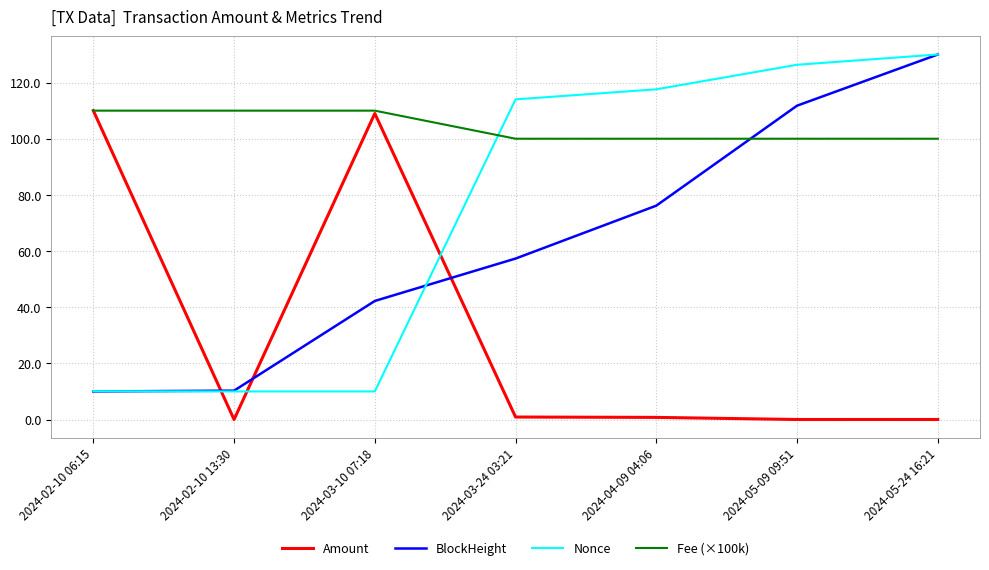

The value of Fee (×100k) at 2024-04-09 04:06 is 131.1. True or false?

False